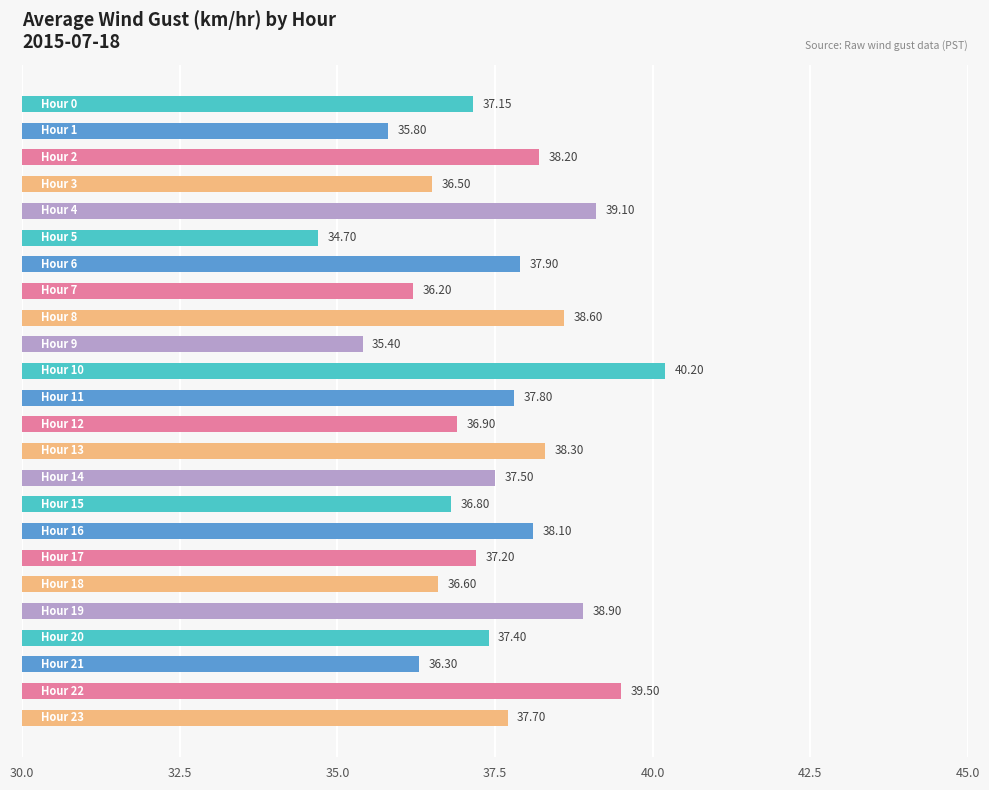

What is the average value?

37.4